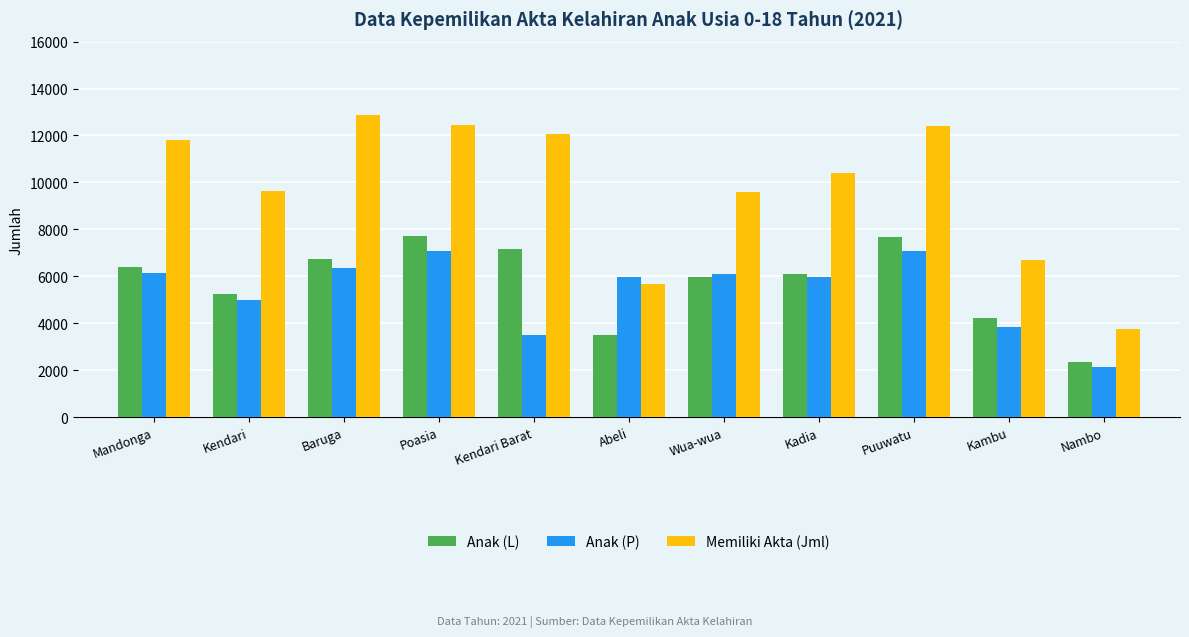

At which label is Anak (P) closest to 4611?

Kendari